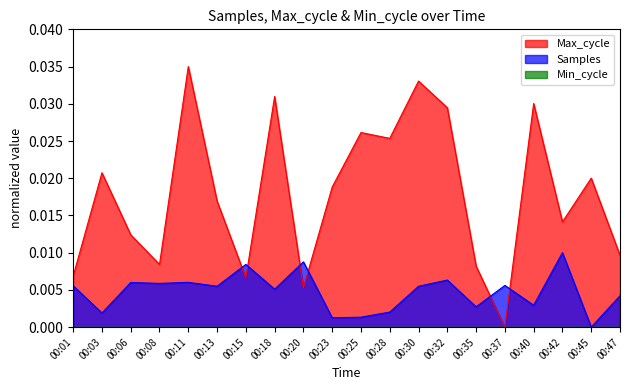

Between which two adjacent categories do Max_cycle and Samples first intersect?

00:13 and 00:15